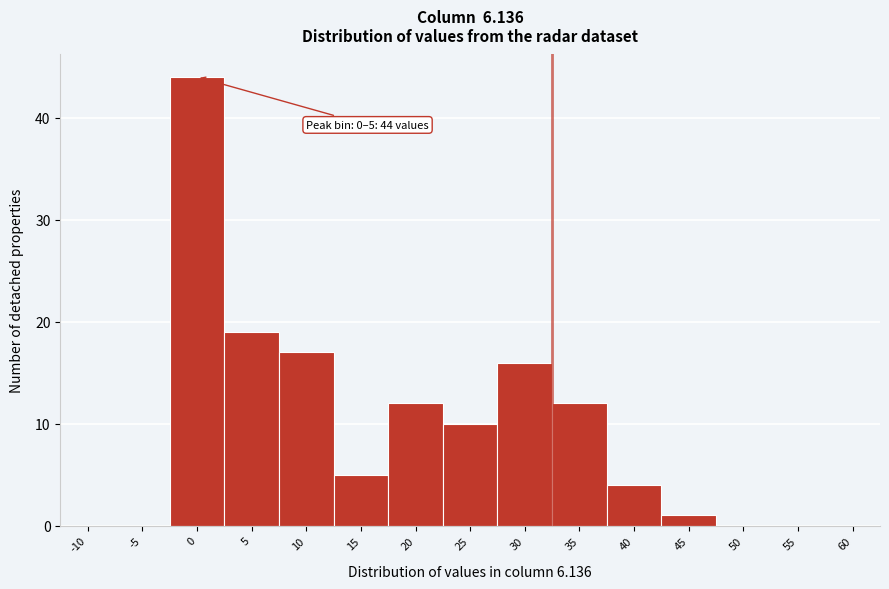

Reading left to right, extract all data points from this chart.

-10=0	-5=0	0=44	5=19	10=17	15=5	20=12	25=10	30=16	35=12	40=4	45=1	50=0	55=0	60=0